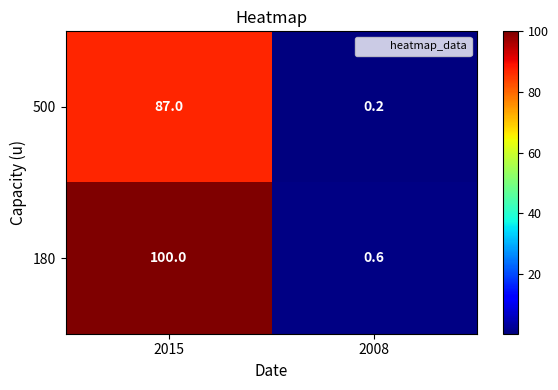

True or false: 500 has a value of 0.2 at 2008.

True